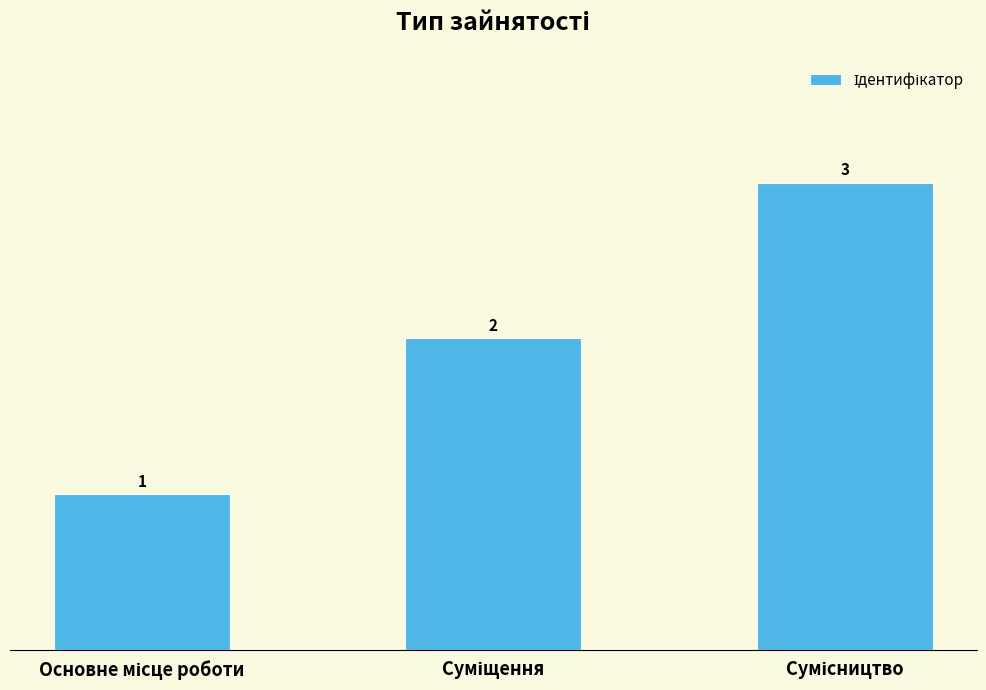

What is the value of the 1st bar from the left?

1